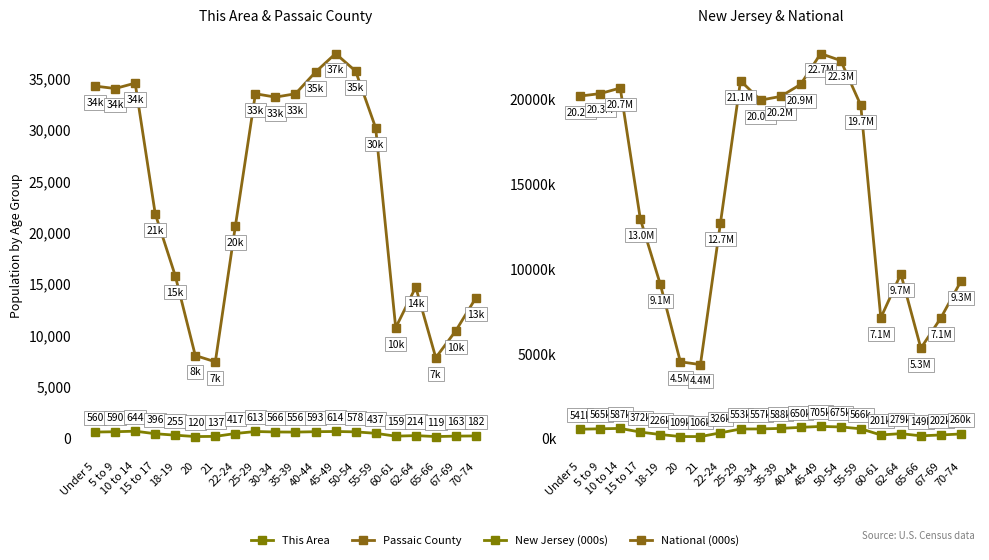

At which label is New Jersey (thousands) closest to 405?

15 to 17